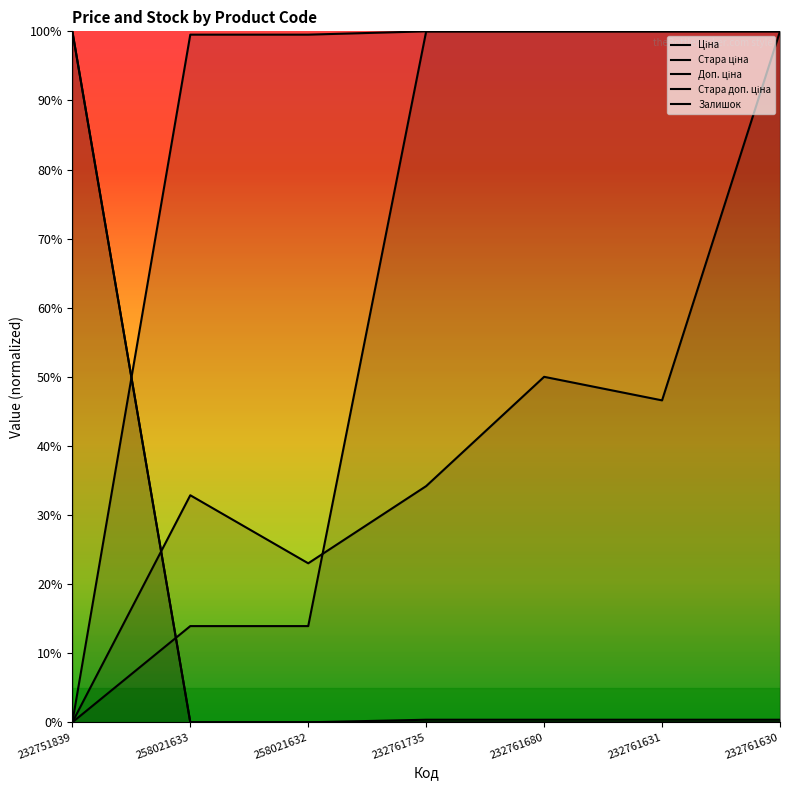

What is the average value of the Стара ціна series?

14.5